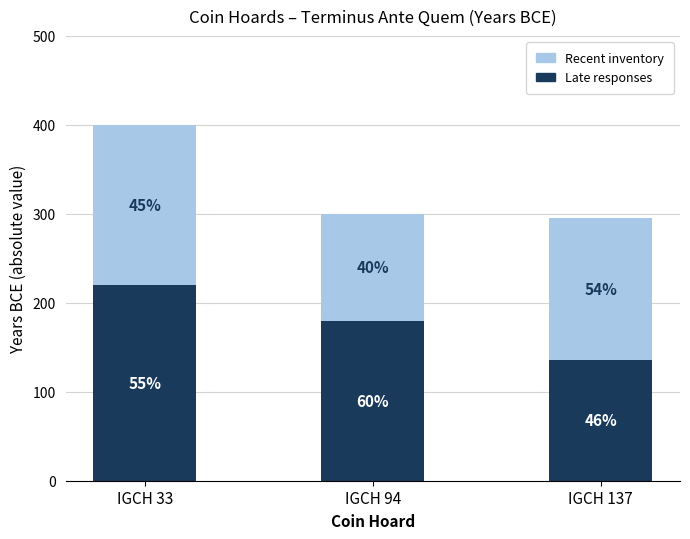

At which label is Late responses closest to 177?

IGCH 94